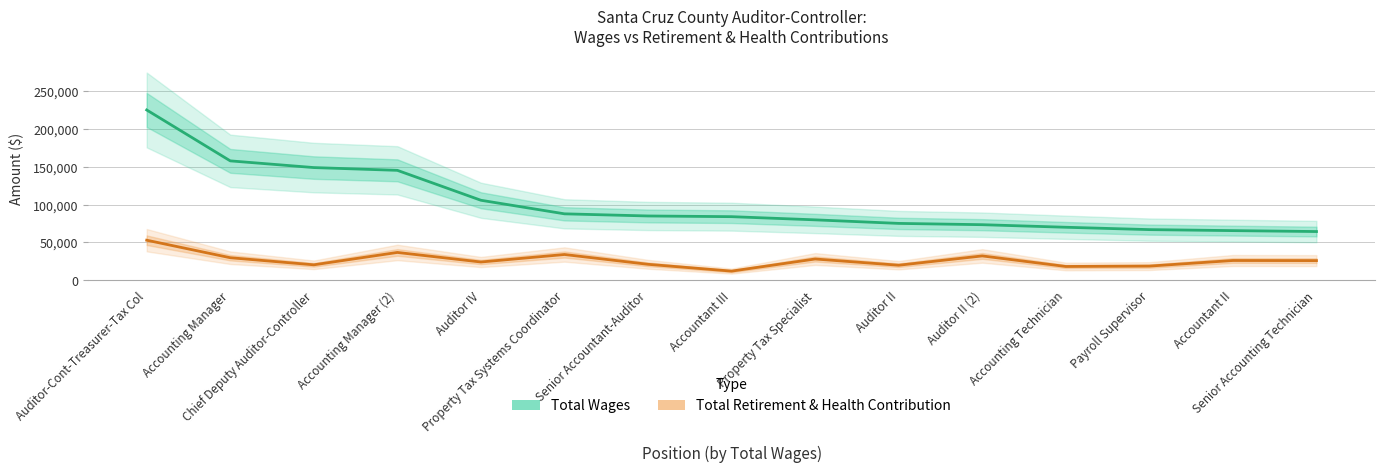

True or false: Total Wages and Total Retirement & Health Contribution cross at least once.

False